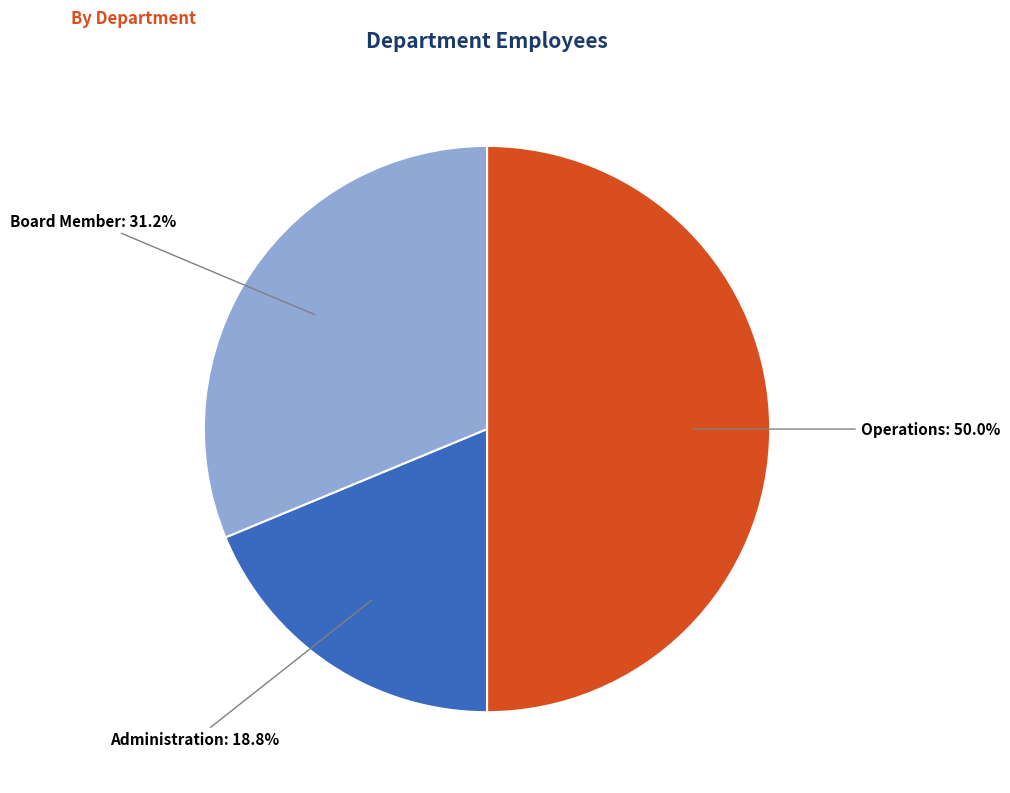

Count the number of slices in the pie.

3